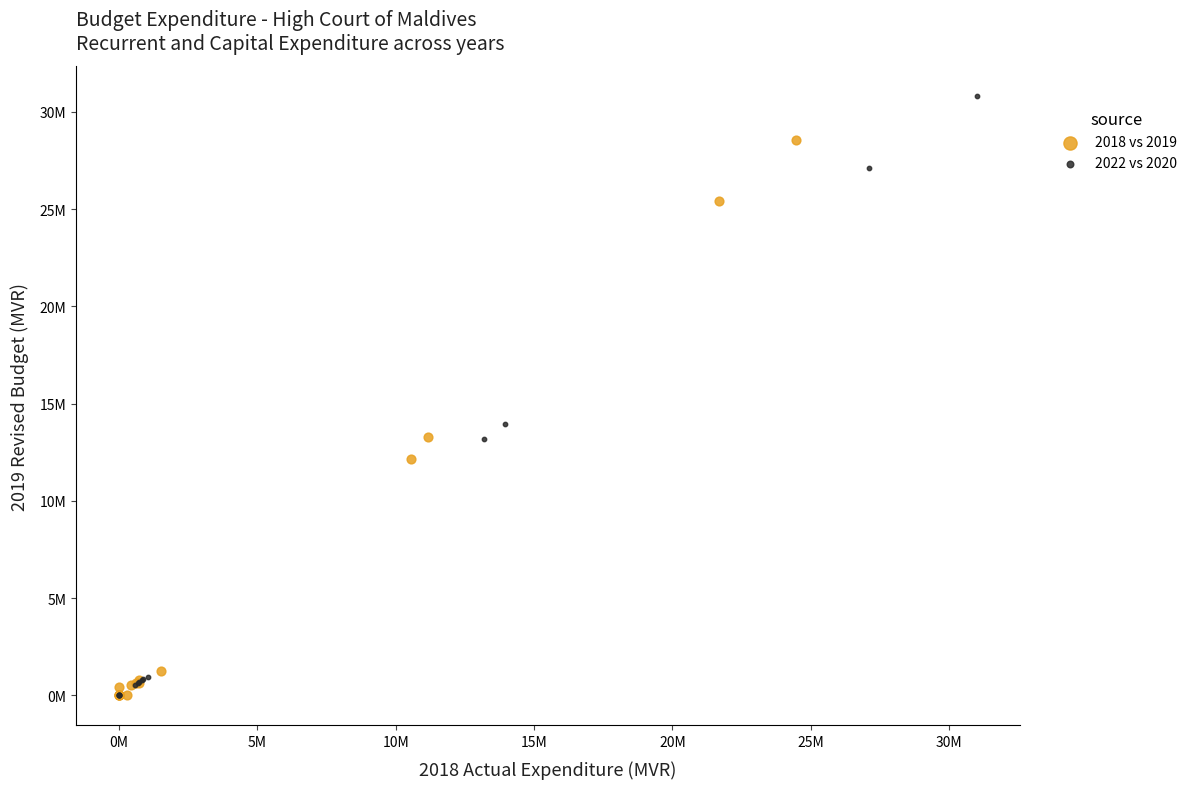

Which series reaches the maximum Y coordinate?

2022 vs 2020